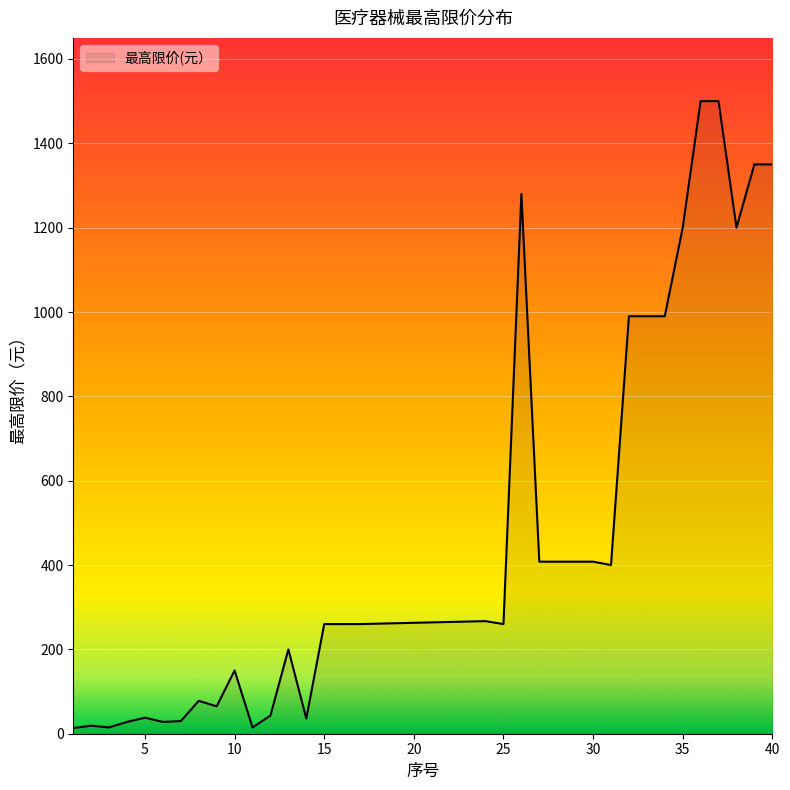

What is the greatest value displayed?

1500.0